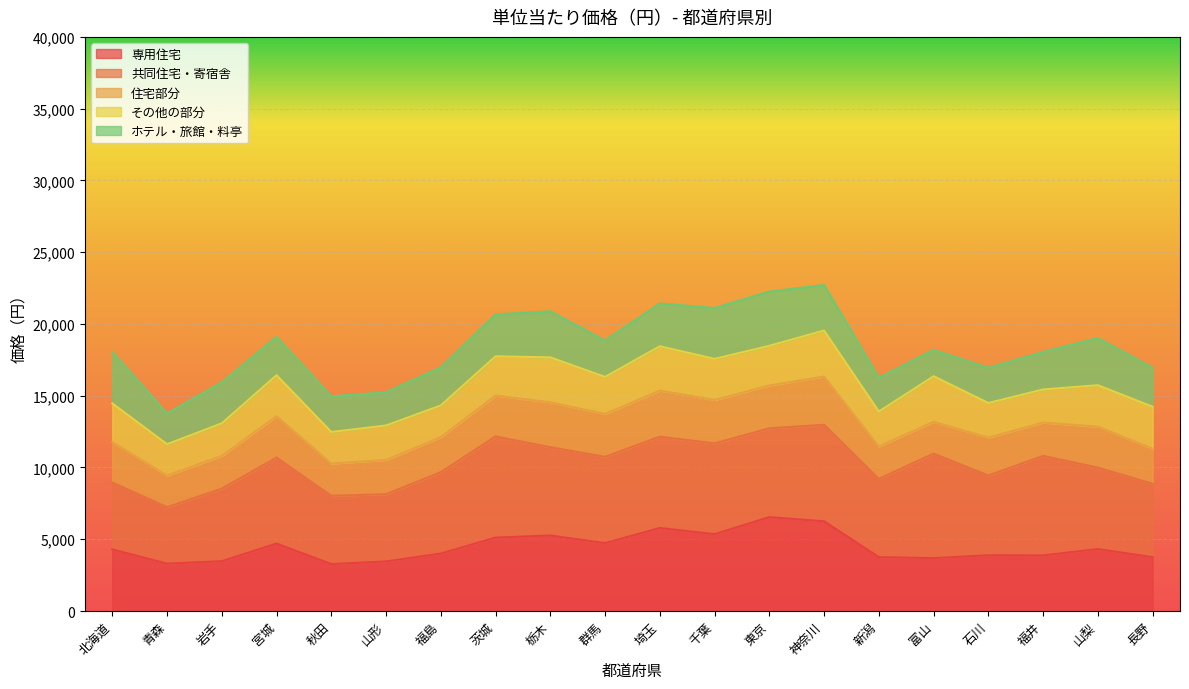

Does the chart display data point markers on the line(s)?

No